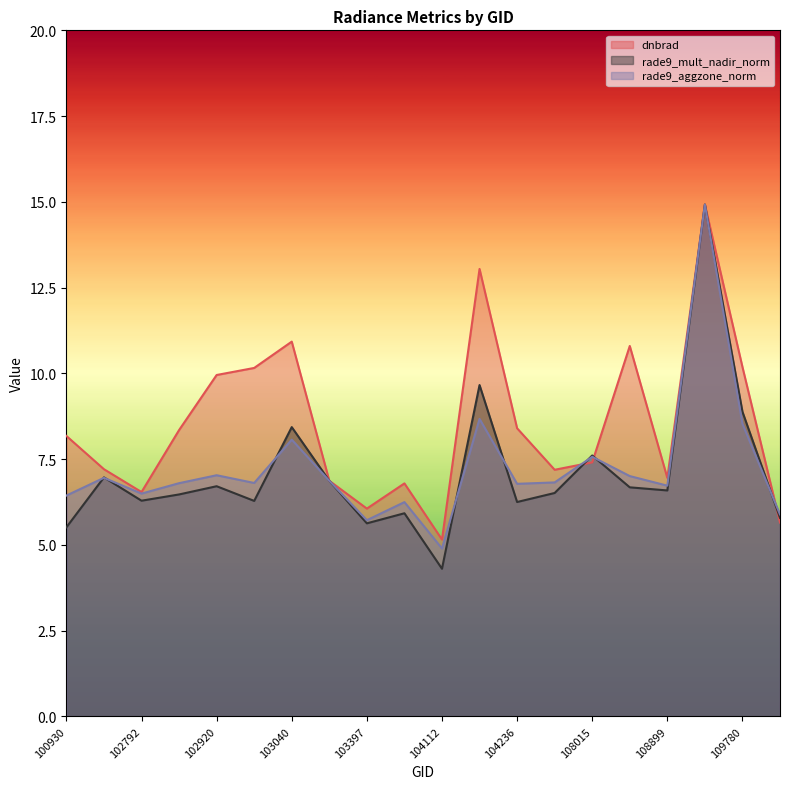

How many lines are shown in the chart?

3